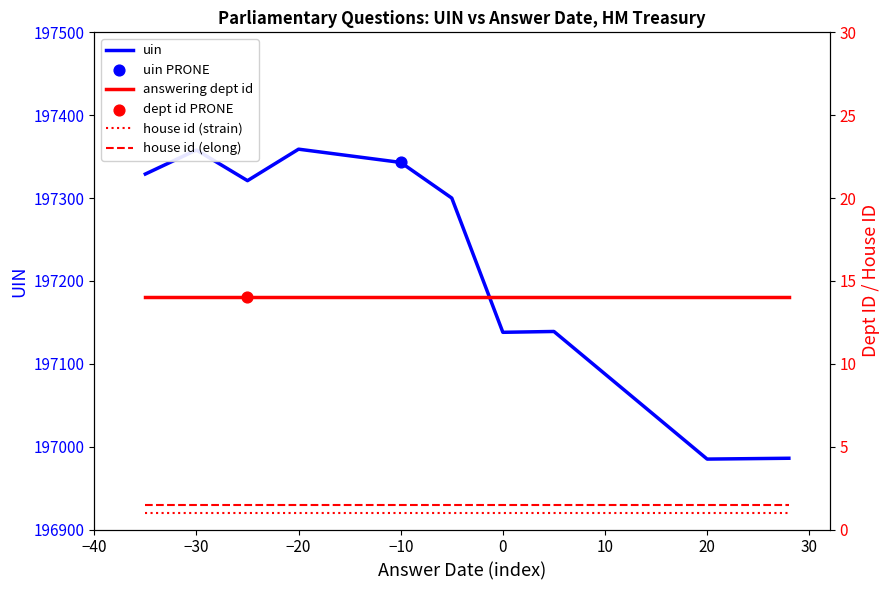

At how many categories does at least one series exceed 174670?

10